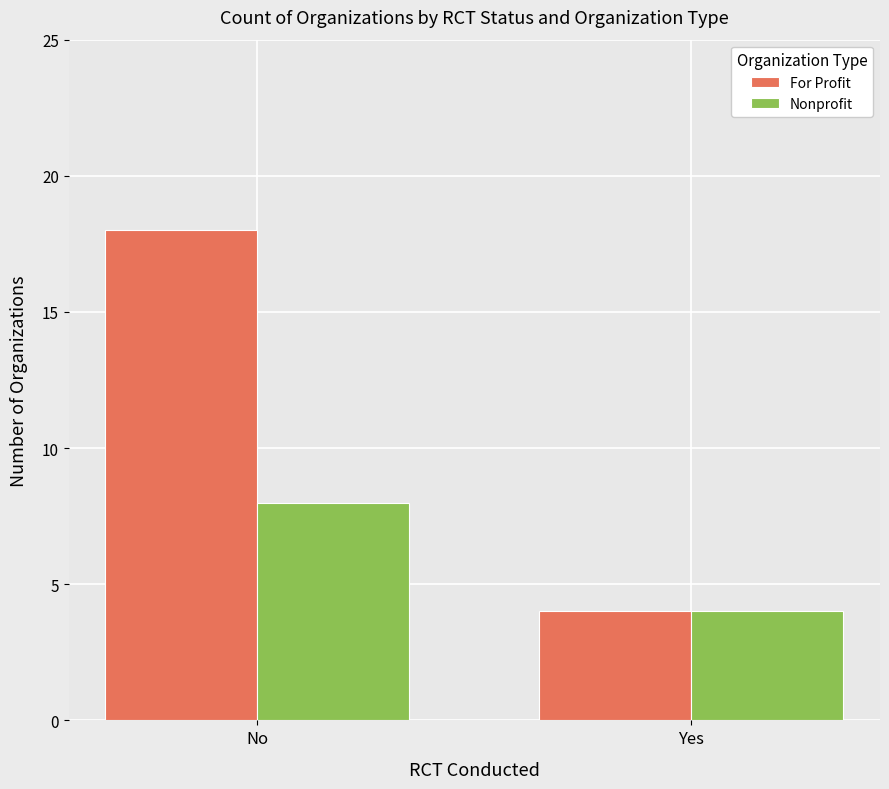

Is it true that Nonprofit equals 3 at No?

False